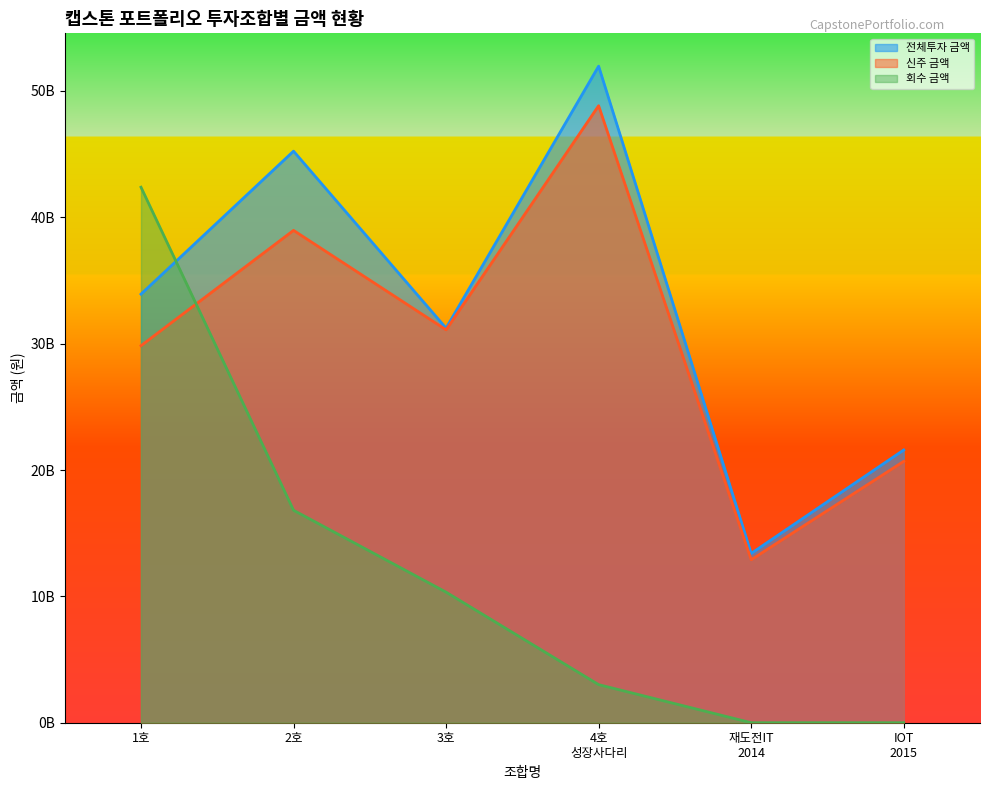

How many values in the 회수 금액 series exceed 10332909548?

2